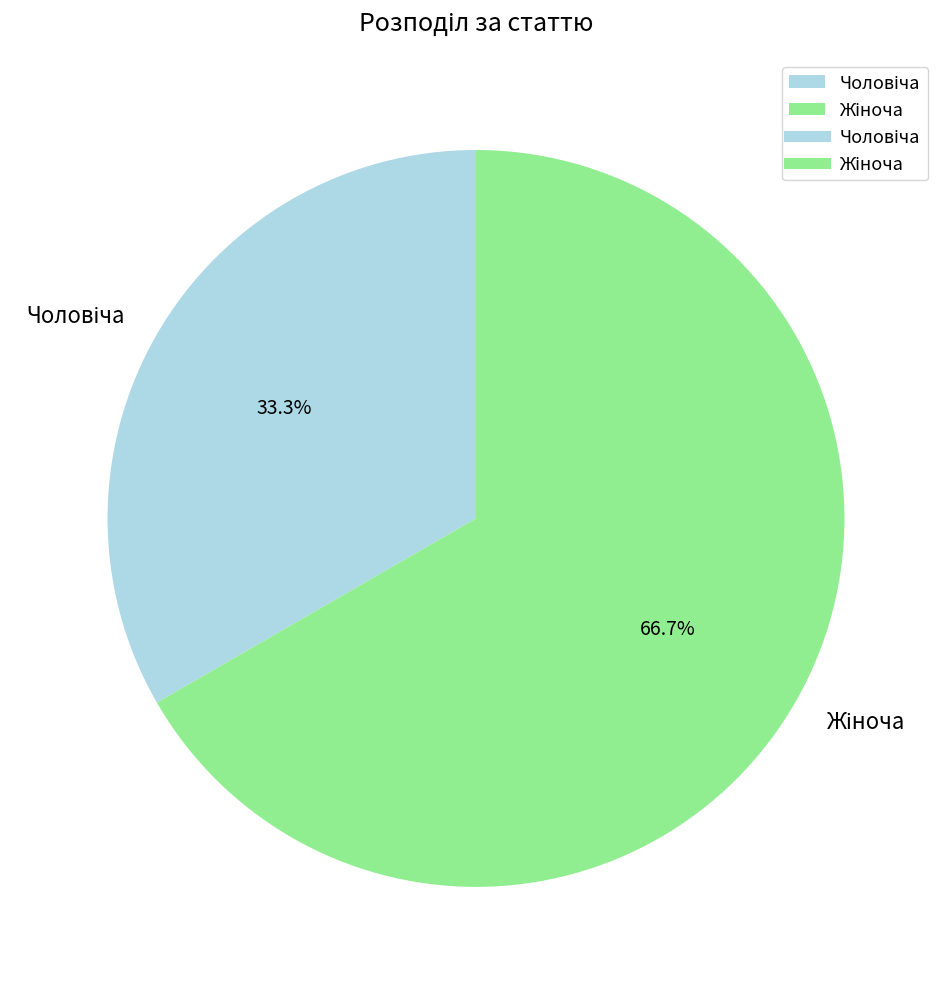

How many slices are in this pie chart?

2